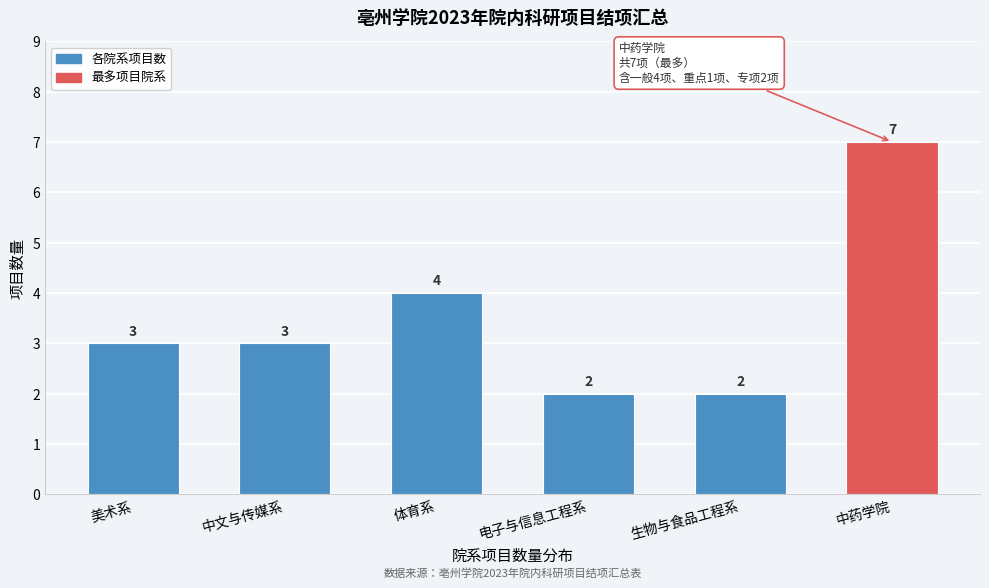

Reading left to right, extract all data points from this chart.

3	3	4	2	2	7